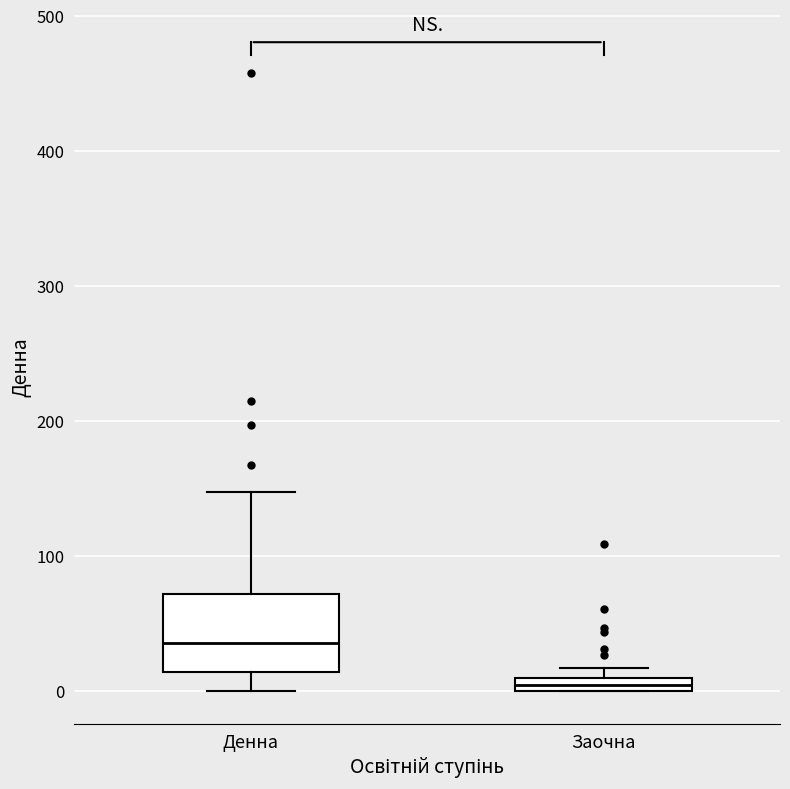

Where does the upper whisker of the box for Денна end on the y-axis? The values are not printed on the chart, so give them approximately, as read against the axis.

150